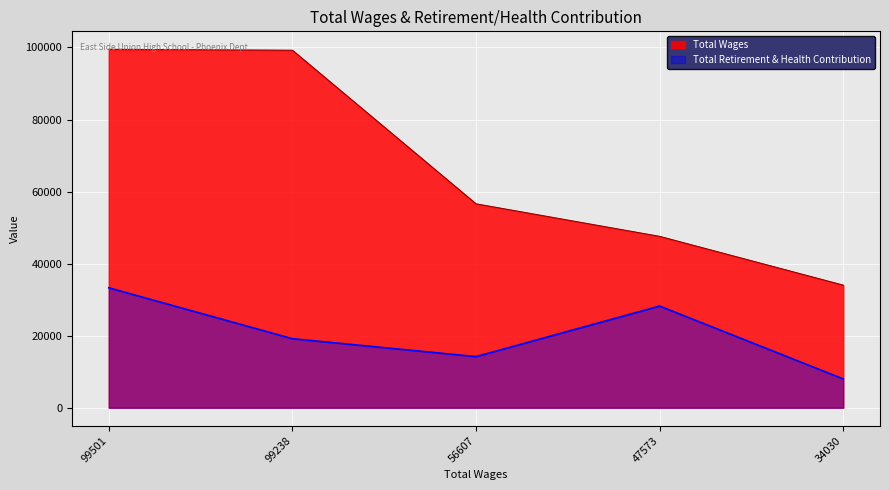

Rank the categories by Total Wages value from lowest to highest.

34030, 47573, 56607, 99238, 99501